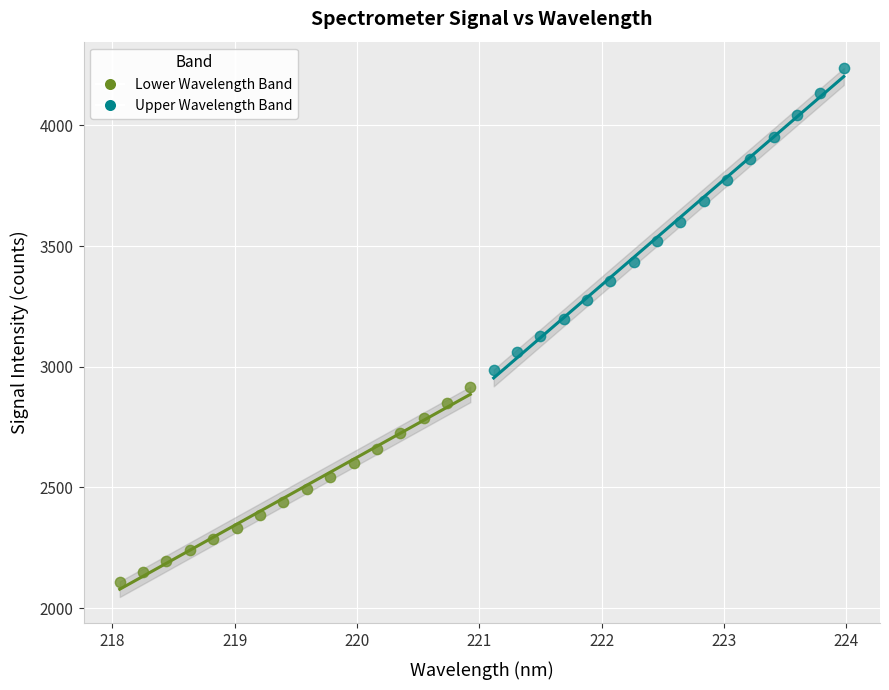

Which series has the widest spread of Y values?

Upper Wavelength Band